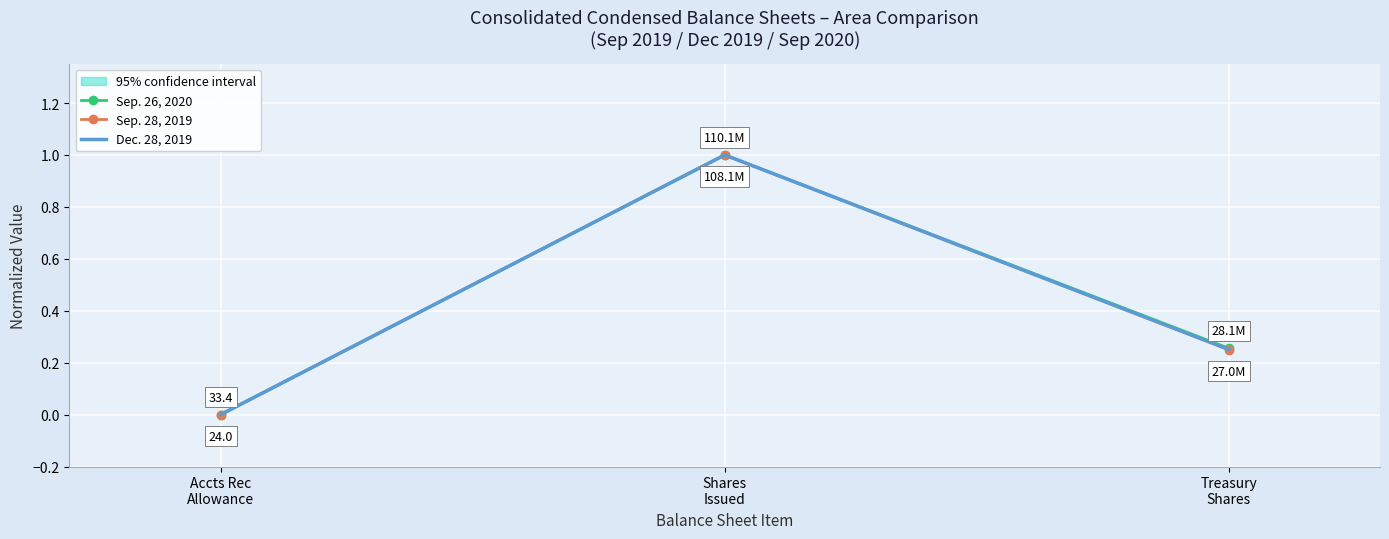

Reading left to right, extract all data points from this chart.

Sep. 26, 2020: Accts Rec
Allowance=0.0	Shares
Issued=1.0	Treasury
Shares=0.3
Sep. 28, 2019: Accts Rec
Allowance=0.0	Shares
Issued=1.0	Treasury
Shares=0.2
Dec. 28, 2019: Accts Rec
Allowance=0.0	Shares
Issued=1.0	Treasury
Shares=0.3